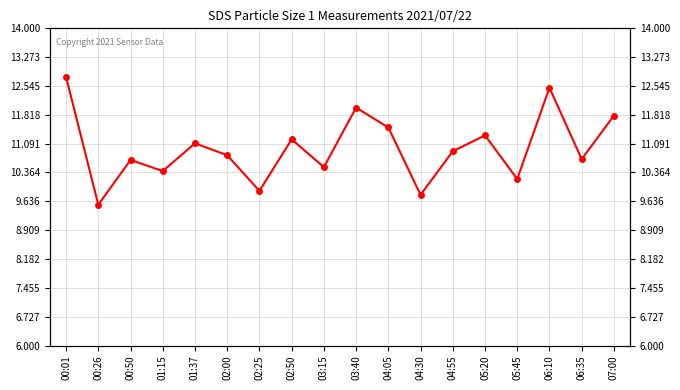

True or false: there are more than 1 points higher than both neighbors.

True